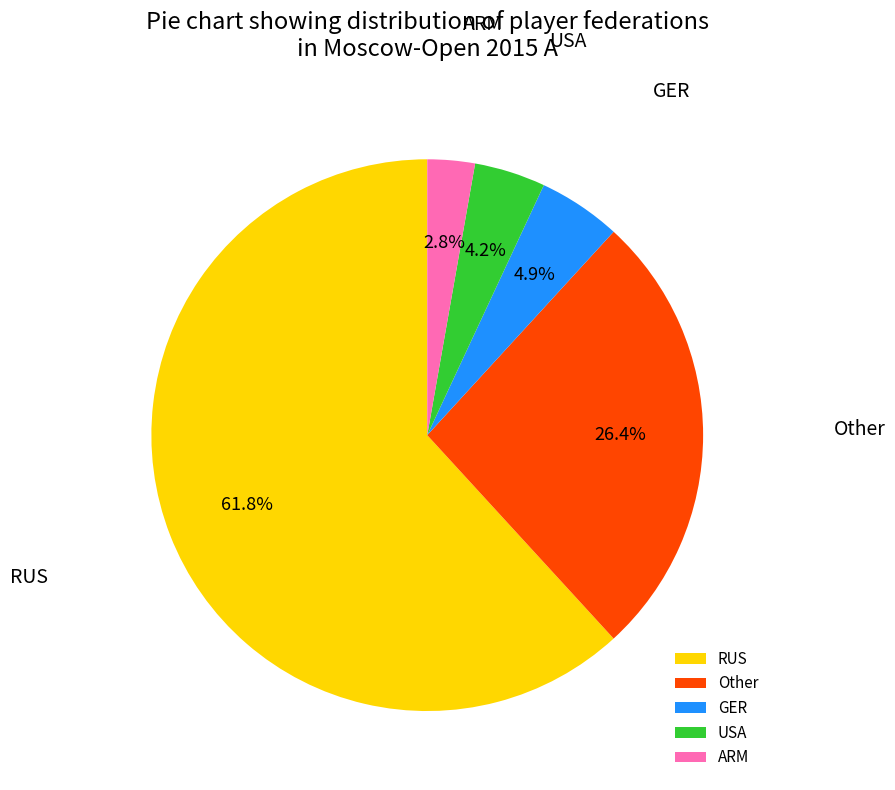

How many slices are in this pie chart?

5